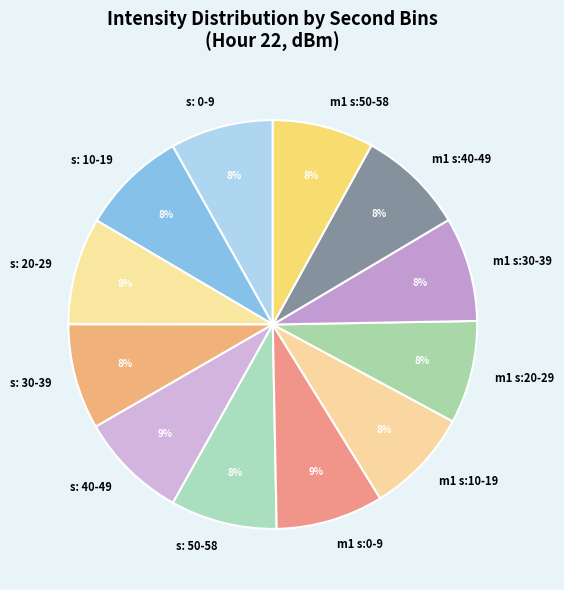

To the nearest percent, what is the average slice percentage?

8%